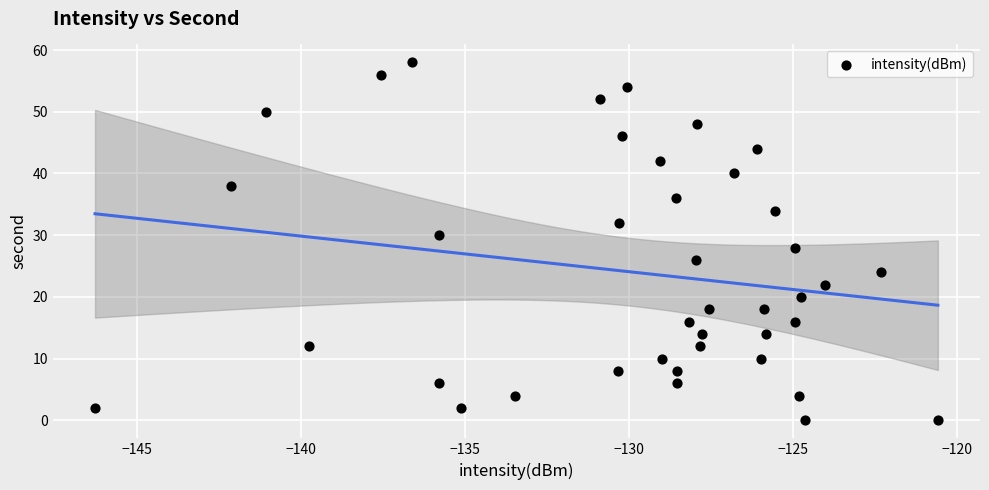

What is the range of Y values (max minus min)?

58